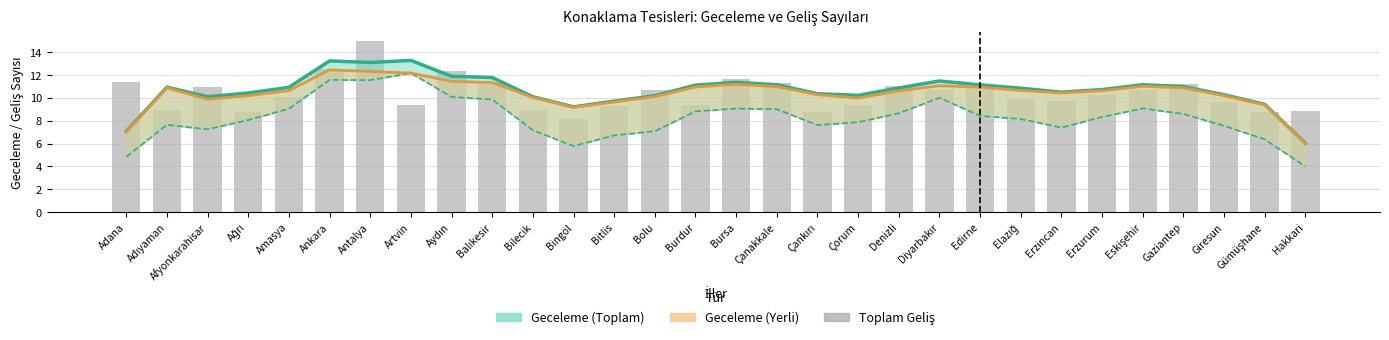

Reading left to right, transcribe all the data shown in this chart.

Toplam Geceleme (smoothed): Adana=7.1	Adıyaman=10.9	Afyonkarahisar=10.1	Ağrı=10.4	Amasya=10.9	Ankara=13.2	Antalya=13.1	Artvin=13.3	Aydın=11.9	Balıkesir=11.8	Bilecik=10.1	Bingöl=9.2	Bitlis=9.7	Bolu=10.2	Burdur=11.1	Bursa=11.4	Çanakkale=11.1	Çankırı=10.4	Çorum=10.2	Denizli=10.9	Diyarbakır=11.5	Edirne=11.1	Elazığ=10.8	Erzincan=10.5	Erzurum=10.7	Eskişehir=11.2	Gaziantep=11.0	Giresun=10.3	Gümüşhane=9.4	Hakkari=6.0
Yabancı Geceleme (smoothed): Adana=4.8	Adıyaman=7.6	Afyonkarahisar=7.2	Ağrı=8.1	Amasya=9.1	Ankara=11.6	Antalya=11.5	Artvin=12.2	Aydın=10.1	Balıkesir=9.9	Bilecik=7.2	Bingöl=5.8	Bitlis=6.7	Bolu=7.1	Burdur=8.8	Bursa=9.1	Çanakkale=9.0	Çankırı=7.6	Çorum=7.9	Denizli=8.7	Diyarbakır=10.0	Edirne=8.4	Elazığ=8.1	Erzincan=7.4	Erzurum=8.3	Eskişehir=9.1	Gaziantep=8.6	Giresun=7.6	Gümüşhane=6.4	Hakkari=4.0
Yerli Geceleme (smoothed): Adana=7.0	Adıyaman=10.9	Afyonkarahisar=9.9	Ağrı=10.2	Amasya=10.6	Ankara=12.5	Antalya=12.3	Artvin=12.2	Aydın=11.4	Balıkesir=11.3	Bilecik=10.0	Bingöl=9.2	Bitlis=9.6	Bolu=10.1	Burdur=10.9	Bursa=11.2	Çanakkale=11.0	Çankırı=10.3	Çorum=10.0	Denizli=10.6	Diyarbakır=11.1	Edirne=10.9	Elazığ=10.6	Erzincan=10.4	Erzurum=10.6	Eskişehir=11.0	Gaziantep=10.9	Giresun=10.2	Gümüşhane=9.4	Hakkari=6.0
Toplam Geliş (log scale): Adana=11.4	Adıyaman=9.0	Afyonkarahisar=10.9	Ağrı=8.8	Amasya=10.1	Ankara=12.5	Antalya=15.0	Artvin=9.4	Aydın=12.4	Balıkesir=11.4	Bilecik=8.9	Bingöl=8.1	Bitlis=9.3	Bolu=10.7	Burdur=9.4	Bursa=11.7	Çanakkale=11.3	Çankırı=8.8	Çorum=9.4	Denizli=11.0	Diyarbakır=10.7	Edirne=11.0	Elazığ=9.9	Erzincan=9.7	Erzurum=10.2	Eskişehir=10.7	Gaziantep=11.2	Giresun=9.7	Gümüşhane=8.8	Hakkari=8.8